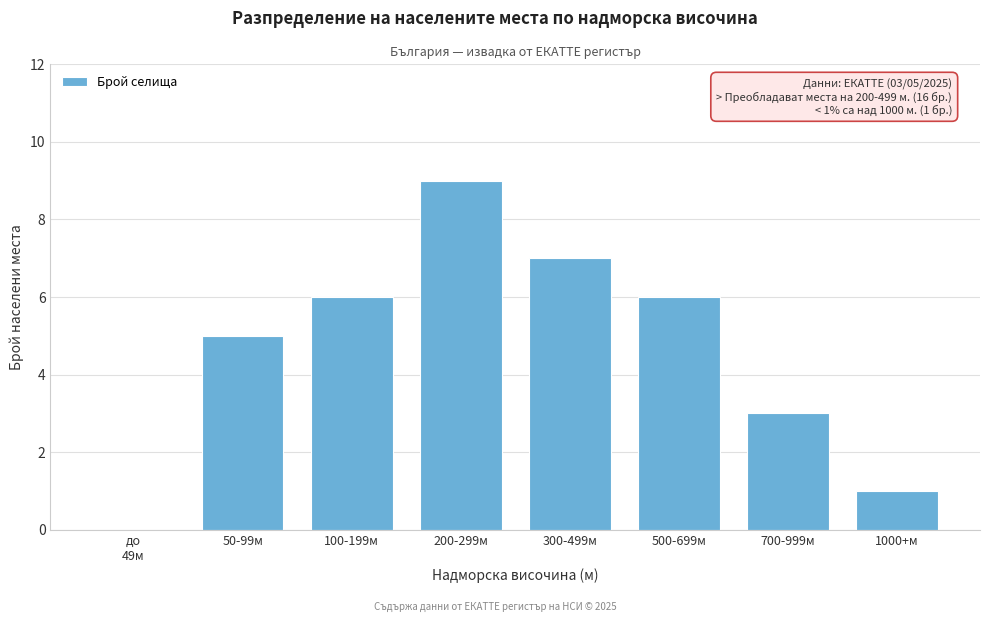

True or false: the data shows 3 at 300-499м.

False